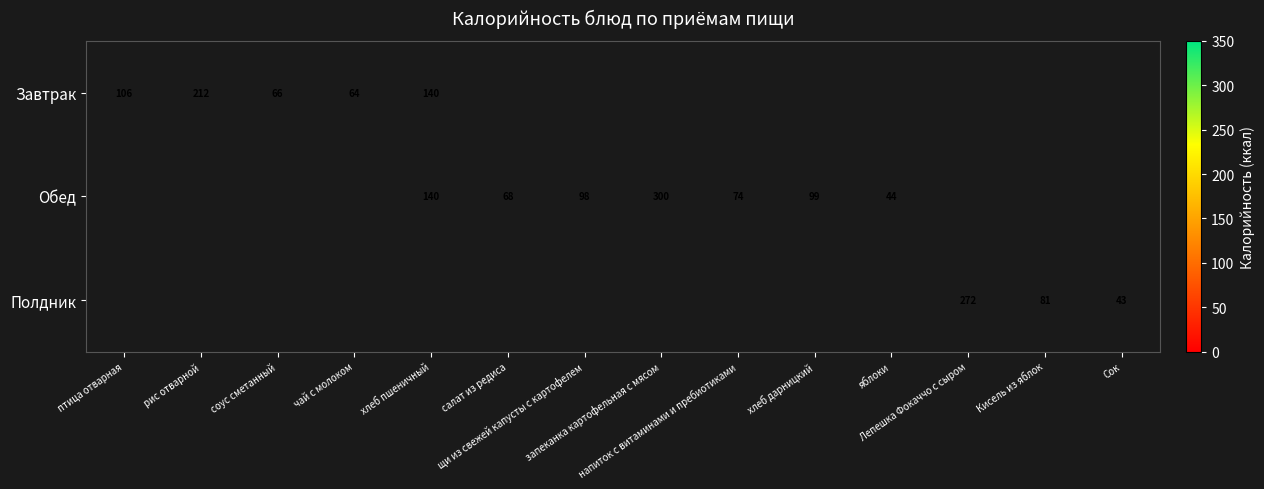

How many values in Завтрак are above zero?

5